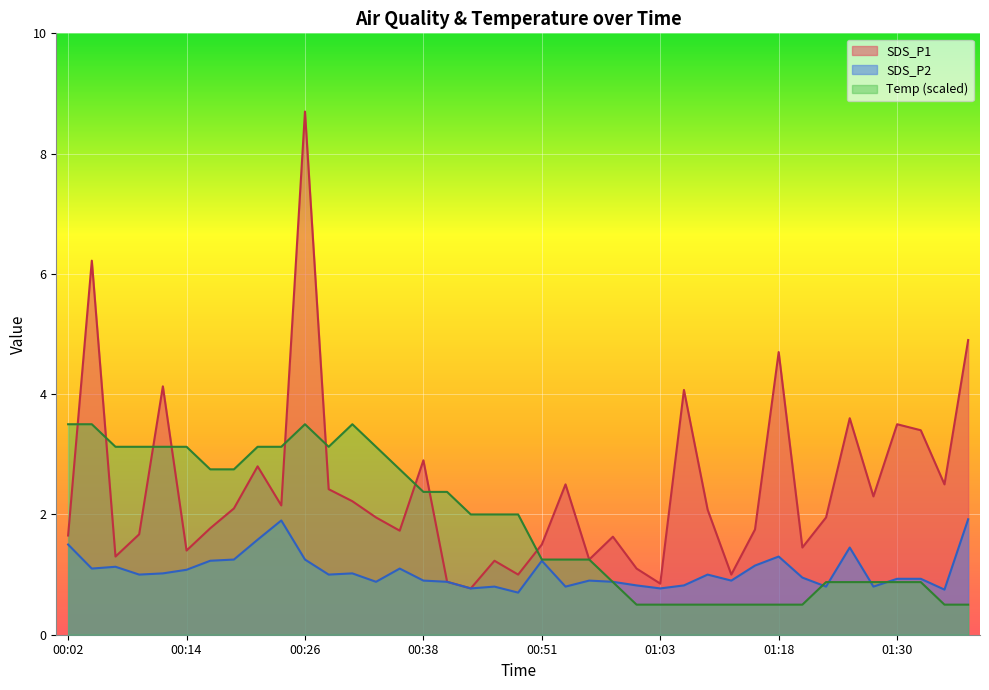

Is it true that SDS_P1 equals 1.7 at 00:36?

True